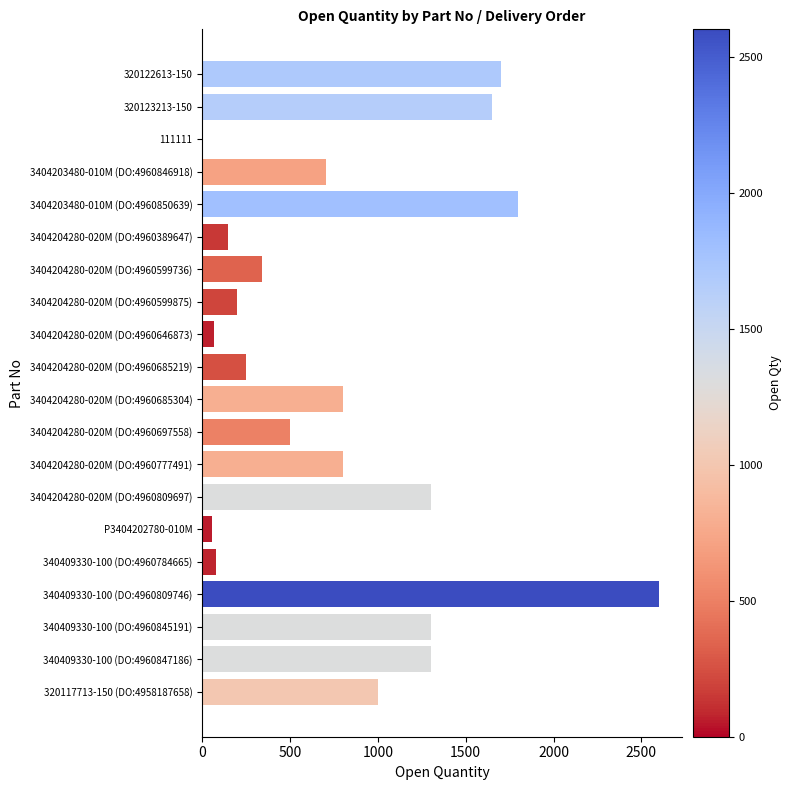

Which has a higher value, 3404203480-010M (DO:4960846918) or 320123213-150?

320123213-150